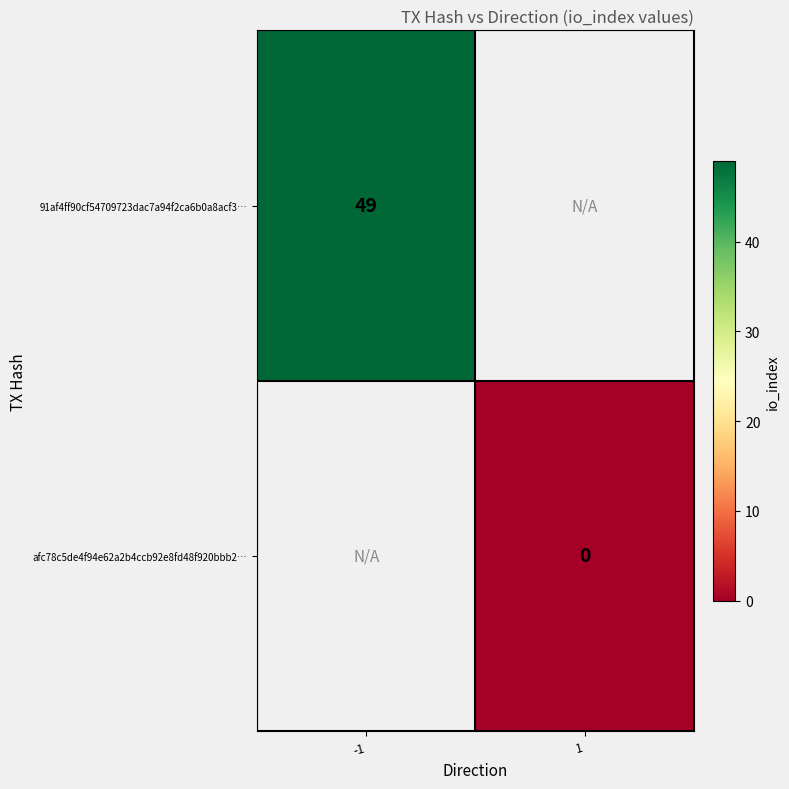

Is it true that 91af4ff90cf54709723dac7a94f2ca6b0a8acf3… equals 49 at -1?

True